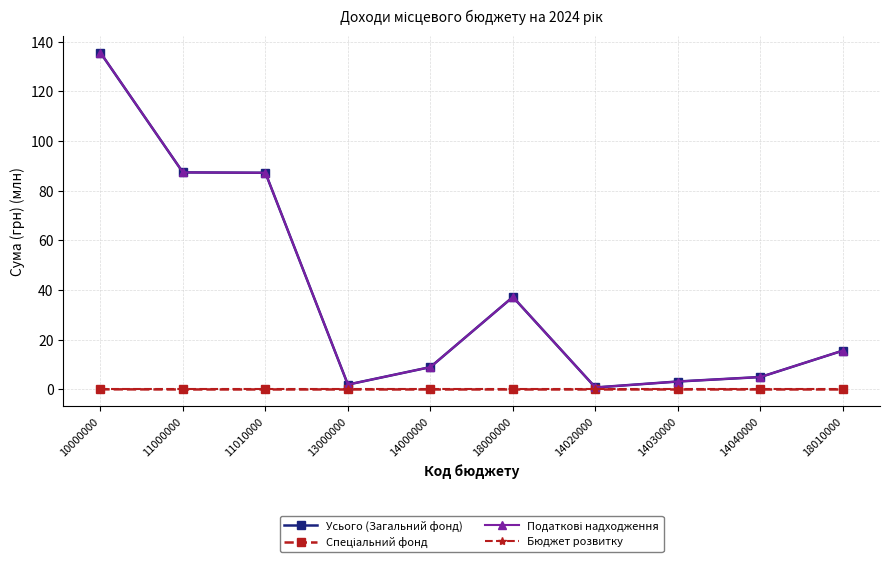

What is the difference between the highest and lowest values at 14000000?

9.0